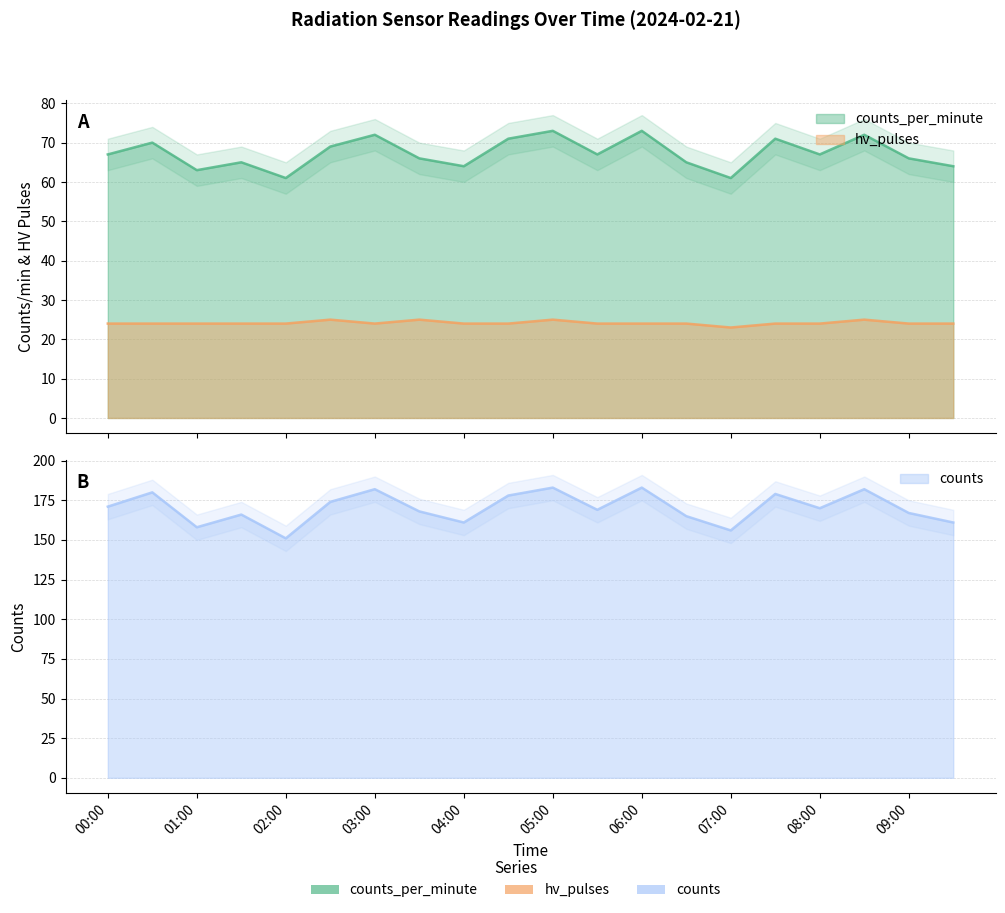

What is the maximum value shown in the chart?

183